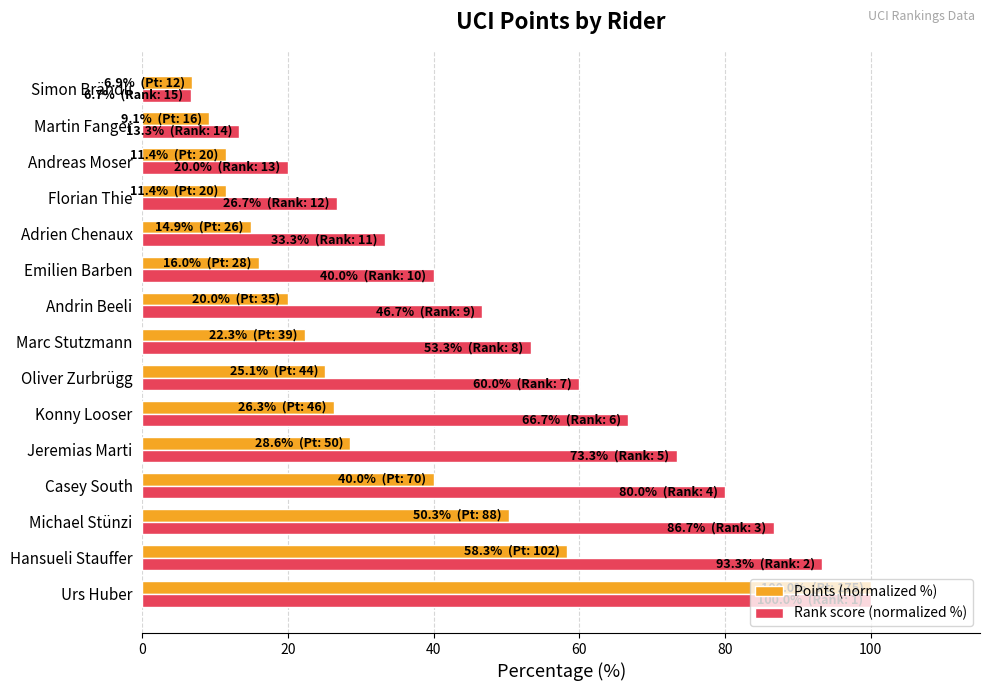

Read the Points (normalized %) value at Casey South.

40.0